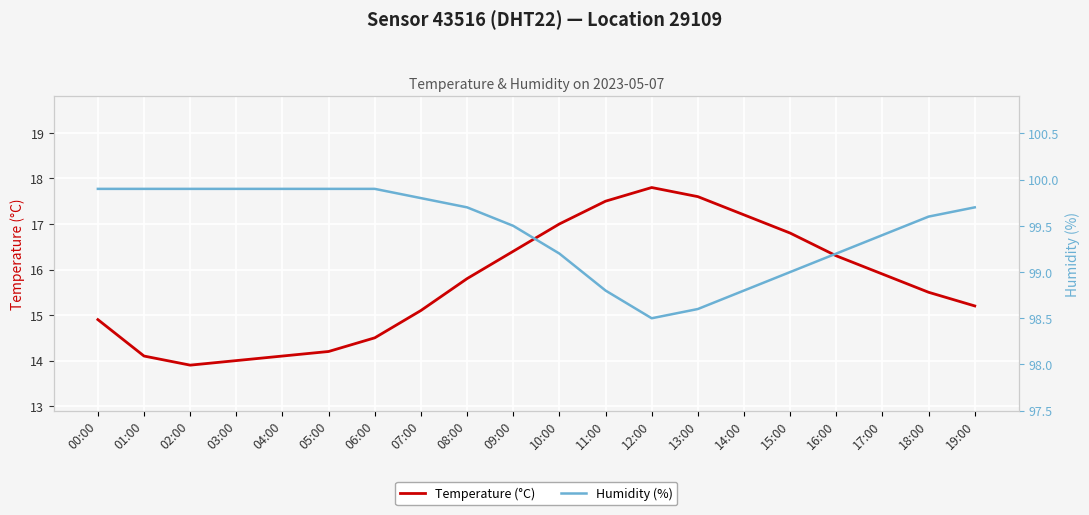

What is the minimum value for Humidity (%)?

98.5